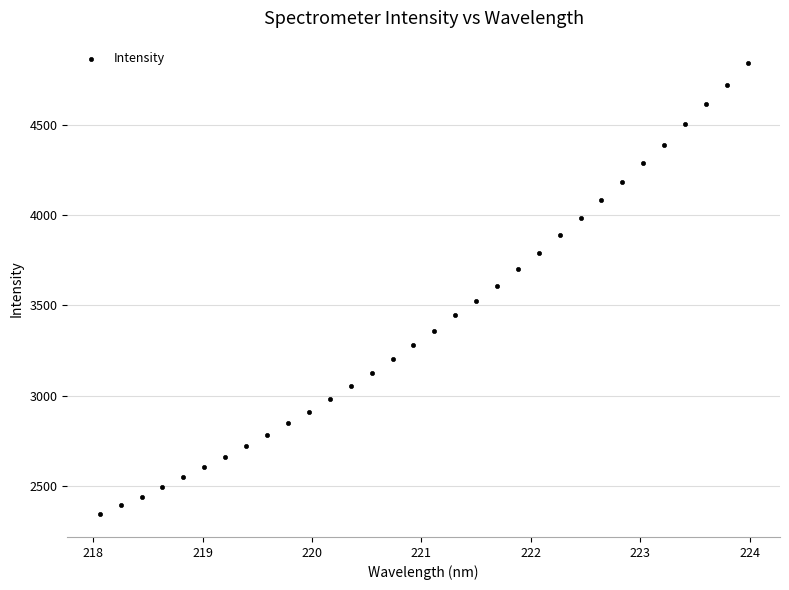

What is the range of X values (max minus min)?

5.9